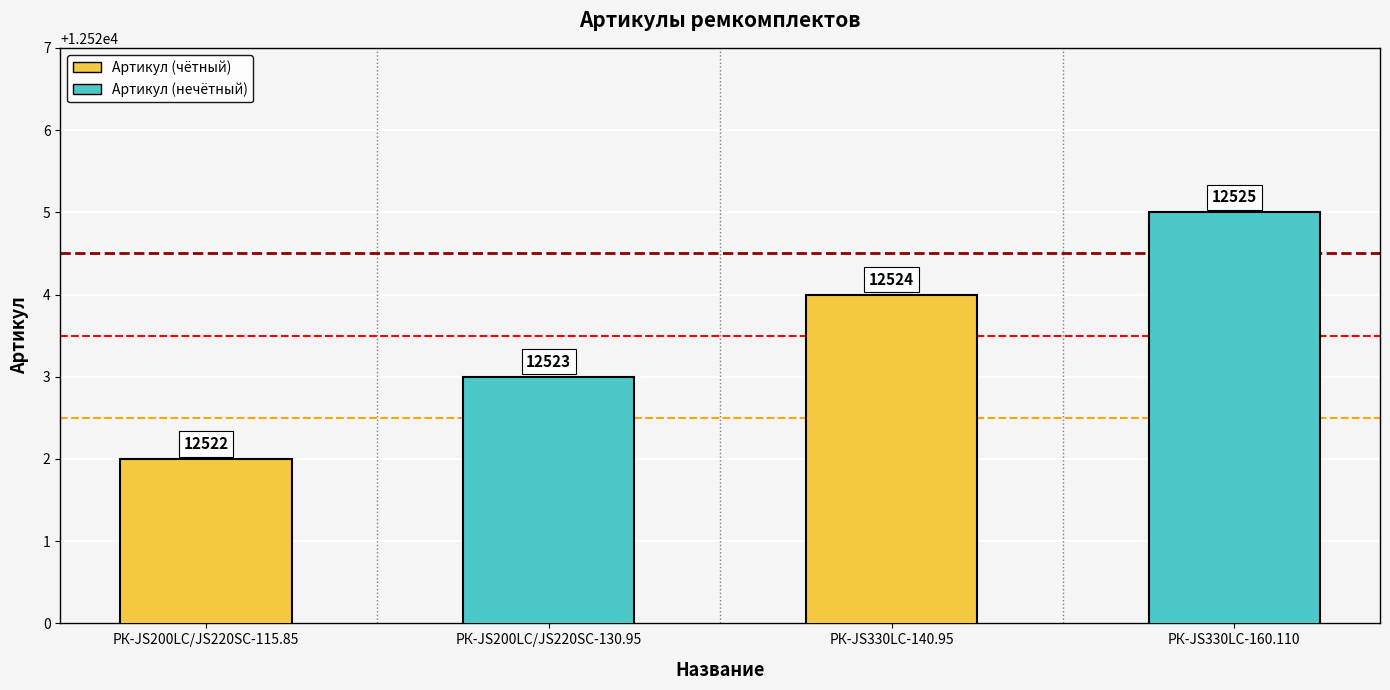

What is the sum of the values at РК-JS200LC/JS220SC-130.95 and РК-JS330LC-140.95?

25047